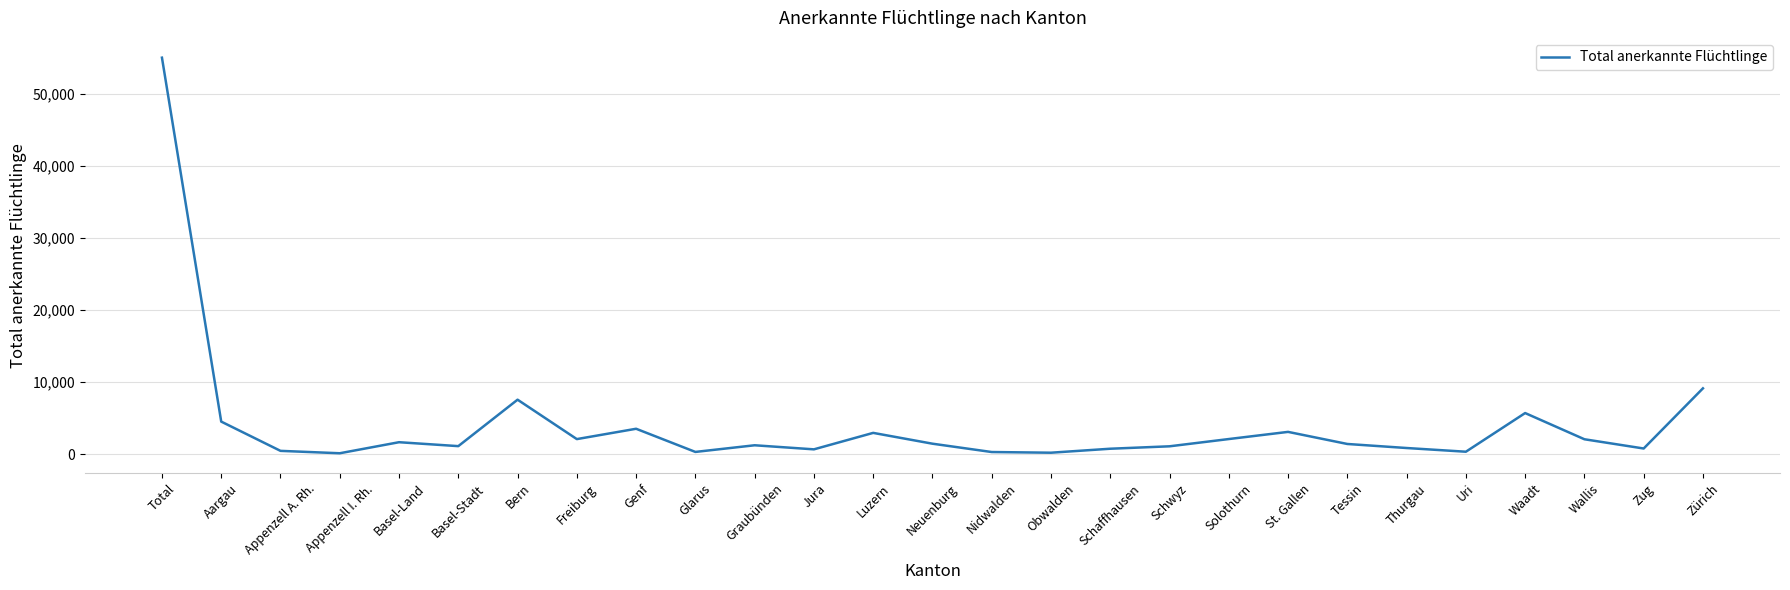

Which category has the highest value across all series?

Total